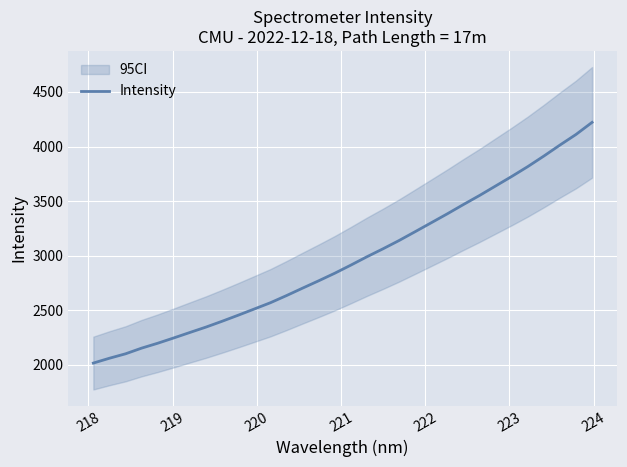

What is the maximum value for Intensity?

4221.8